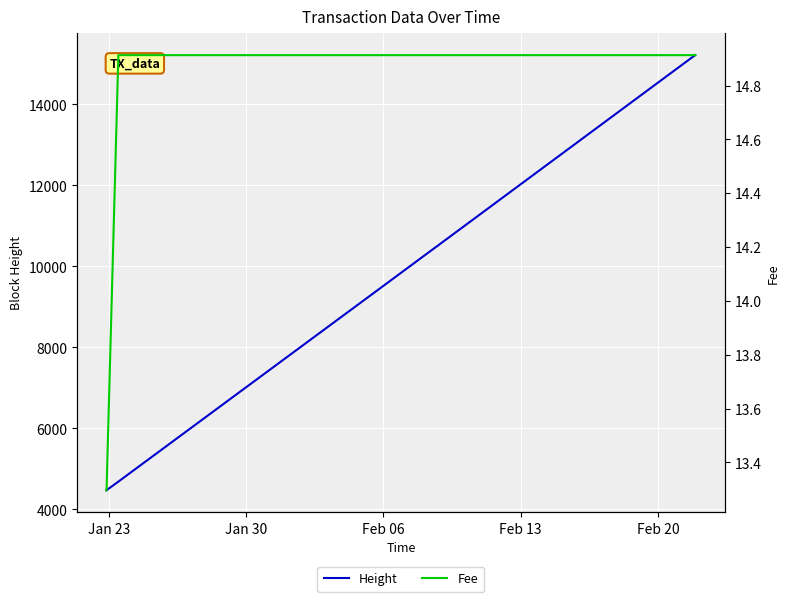

Is the value of Height at 5 greater than the value of Fee at 16?

Yes